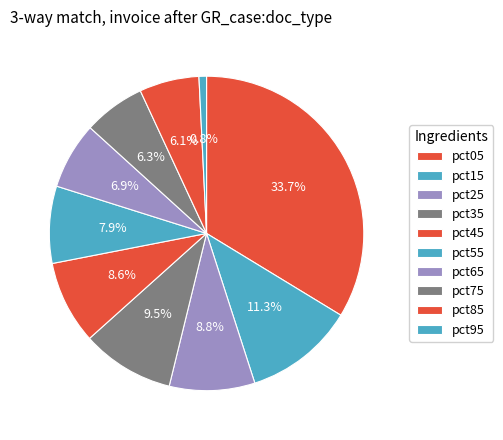

Count the number of slices in the pie.

10